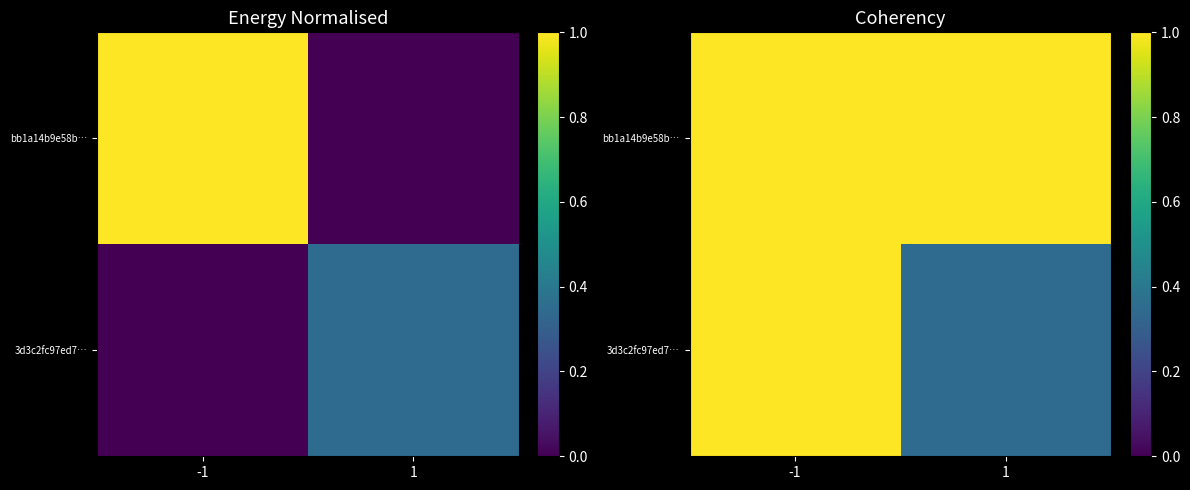

True or false: bb1a14b9e58b… has a value of 0.4 at 1.

False